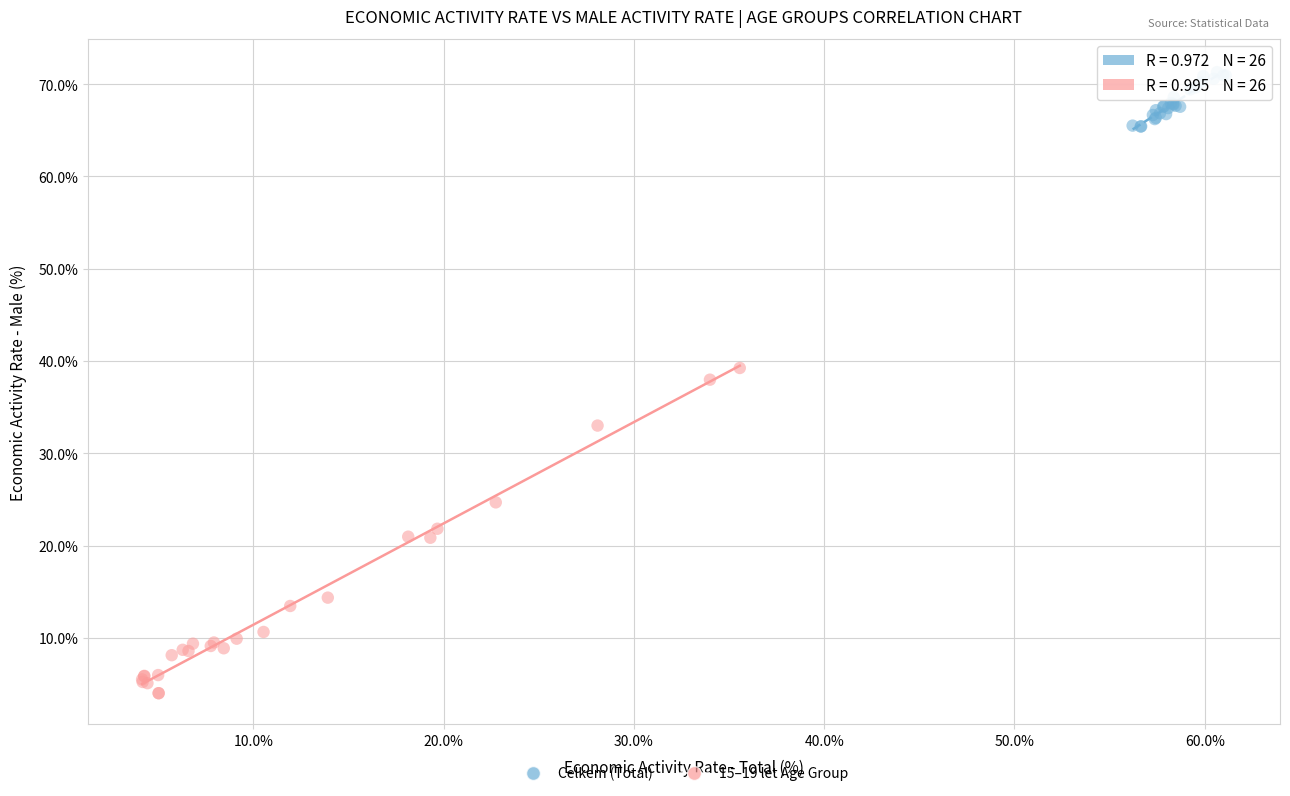

What are all the series names shown in the legend?

Celkem (Total), 15–19 let Age Group